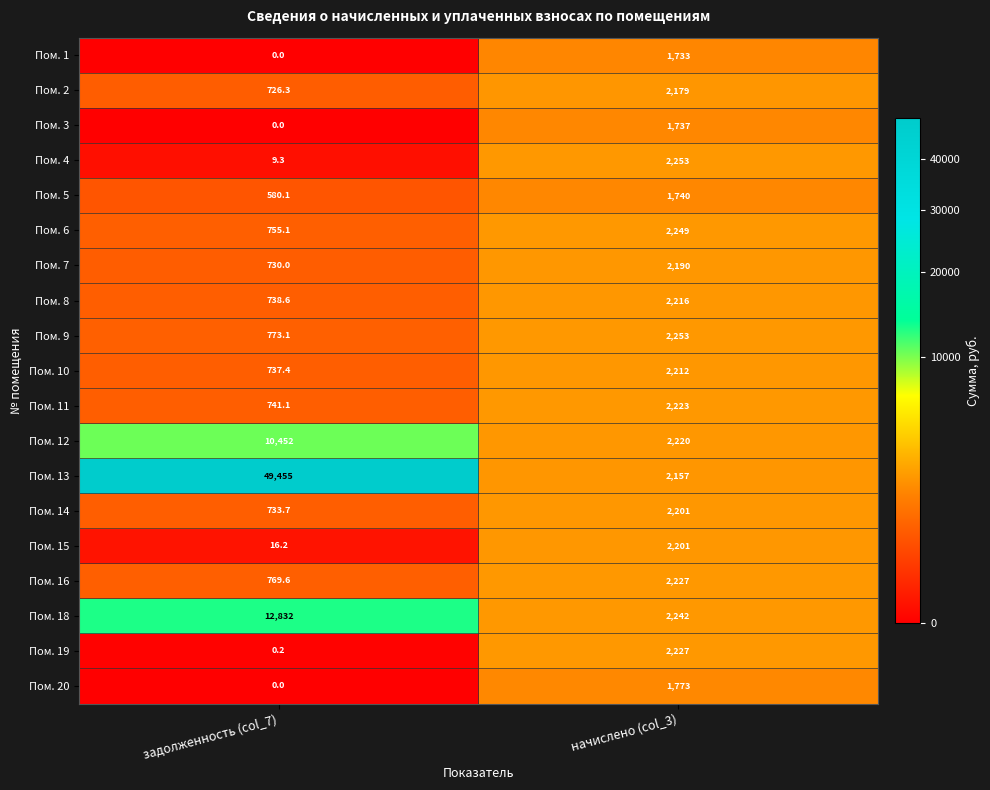

At which label is Пом. 15 closest to 1108?

задолженность (col_7)